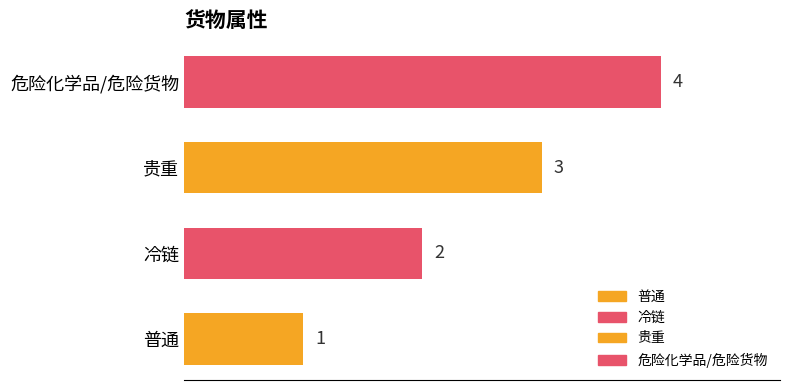

How many values are below 3?

2